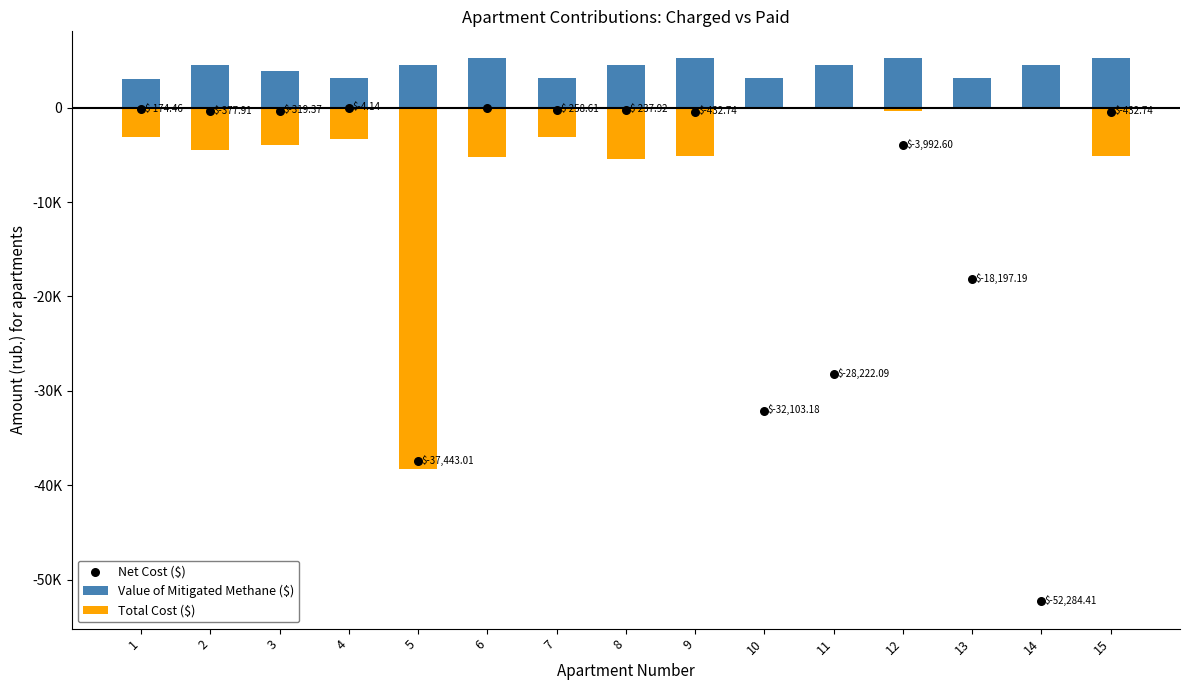

Which series contains the highest Y value?

Value of Mitigated Methane ($)